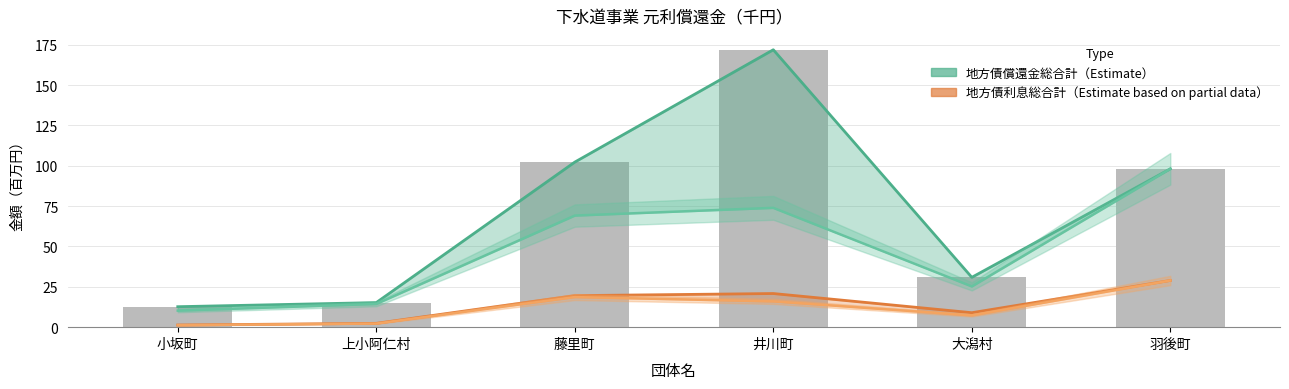

Reading left to right, extract all data points from this chart.

地方債償還金総合計: 12.7	15.2	102.3	171.9	30.9	98.1
地方債利息総合計: 1.3	2.4	19.5	20.8	9.0	28.9
財政措置対象分（元金）: 10.3	14.4	69.2	73.9	25.3	98.1
財政措置対象分（利息）: 1.2	2.3	18.6	16.0	7.3	28.9